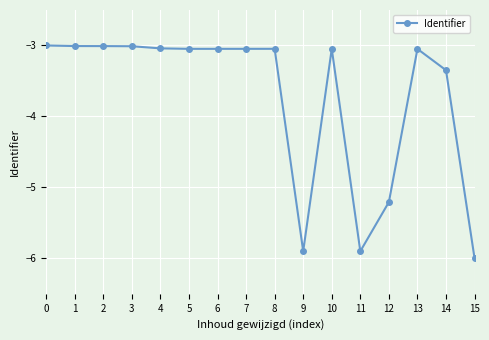

What is the sum of the values at 1 and 2?

-6.0